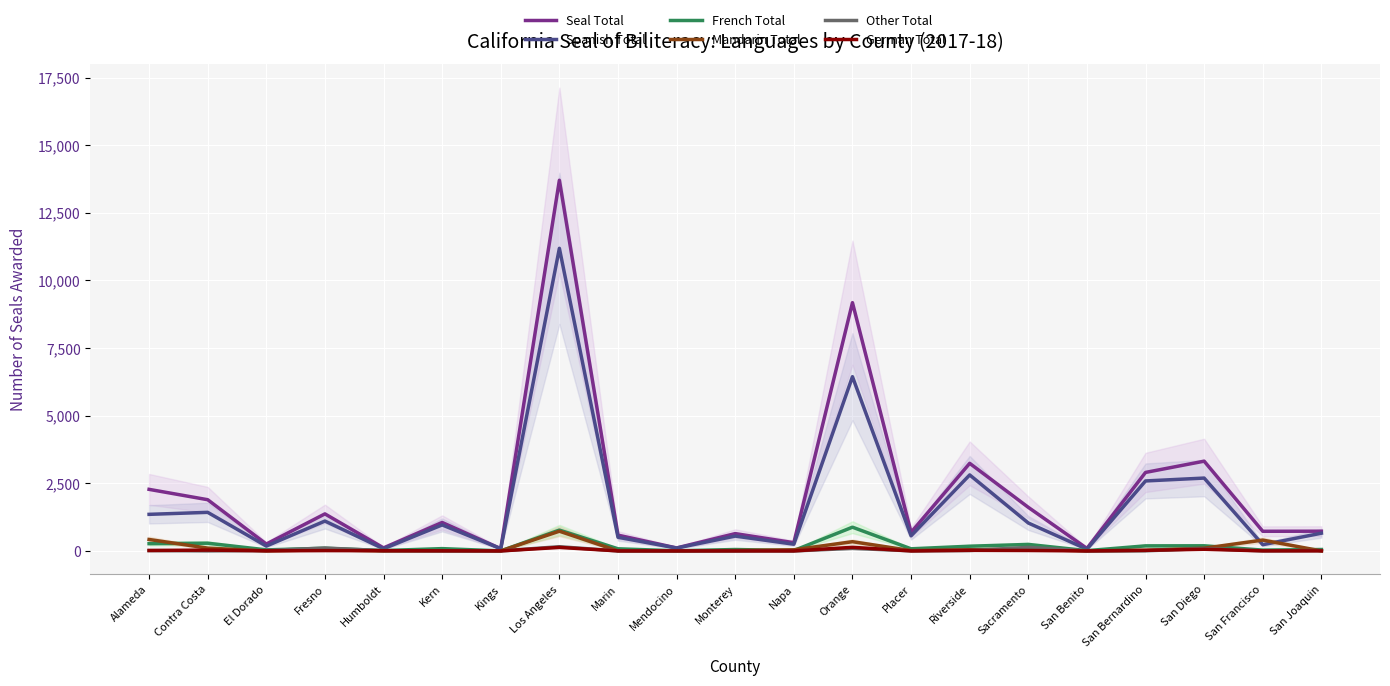

How many positive values does the German Total series have?

15